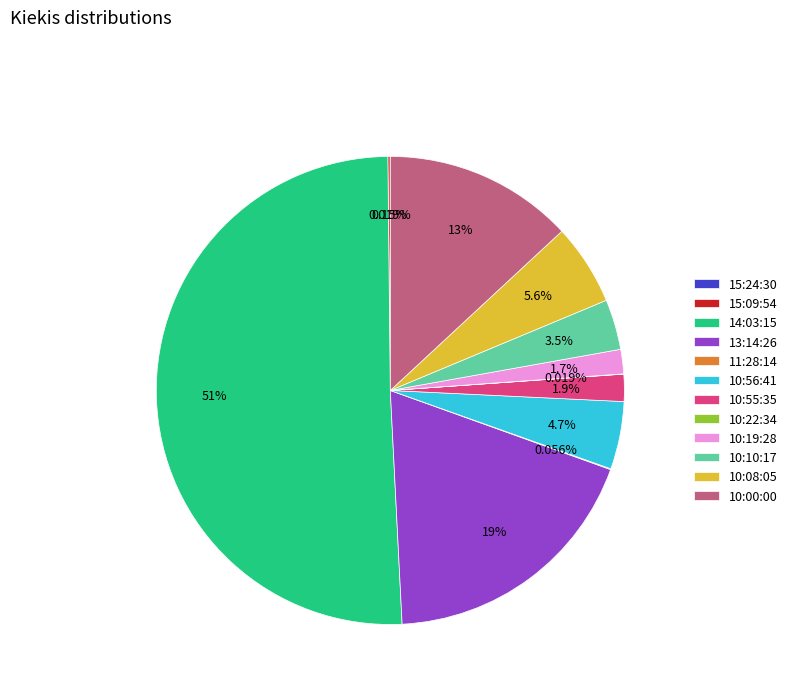

To the nearest percent, what is the difference between the largest and smallest slice percentages?

51%